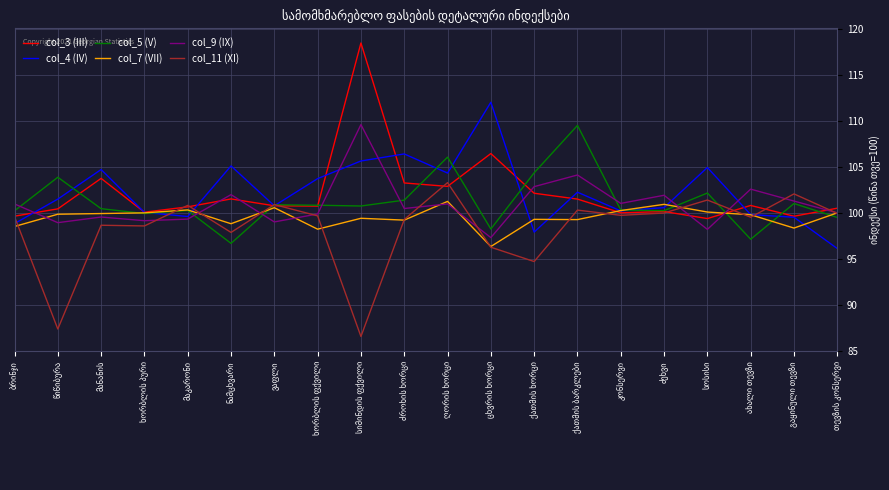

What is the maximum value for col_4 (IV)?

112.0